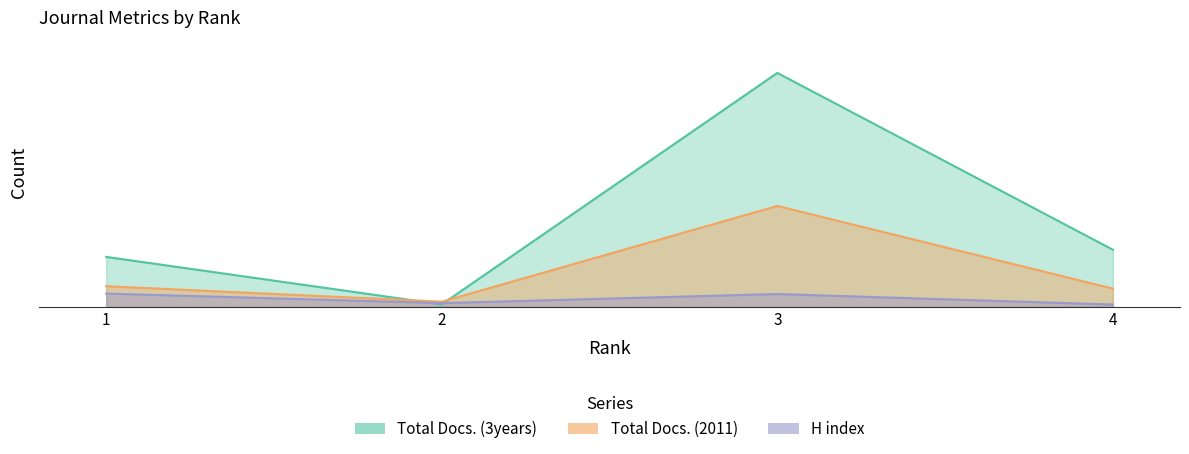

At which label does Total Docs. (3years) first exceed 359?

3